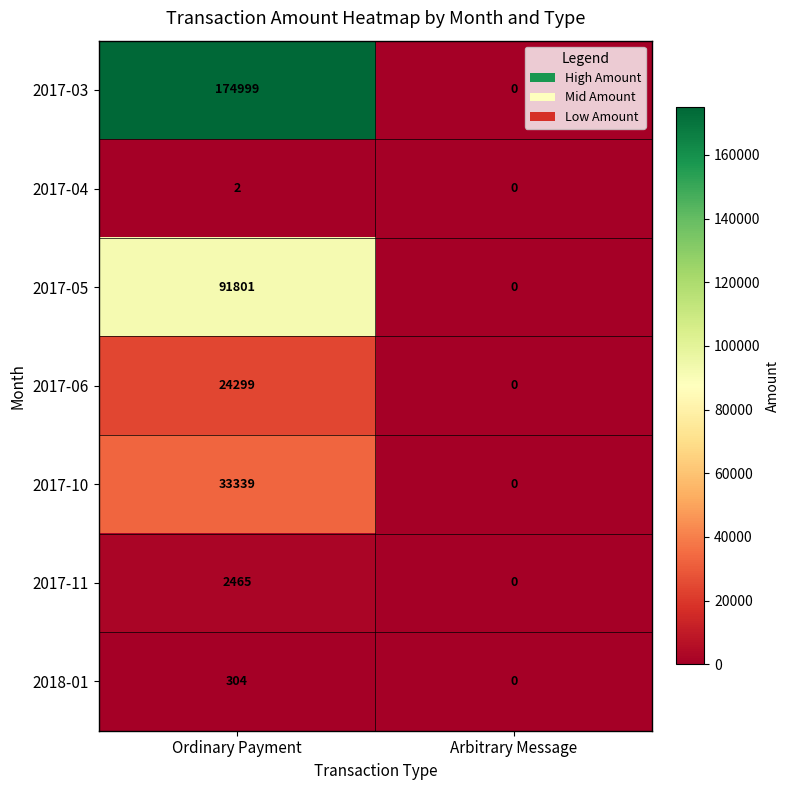

Reading right to left, list all the values displayed in this chart.

2017-03: 0	174999
2017-04: 0	2
2017-05: 0	91801
2017-06: 0	24299
2017-10: 0	33339
2017-11: 0	2465
2018-01: 0	304